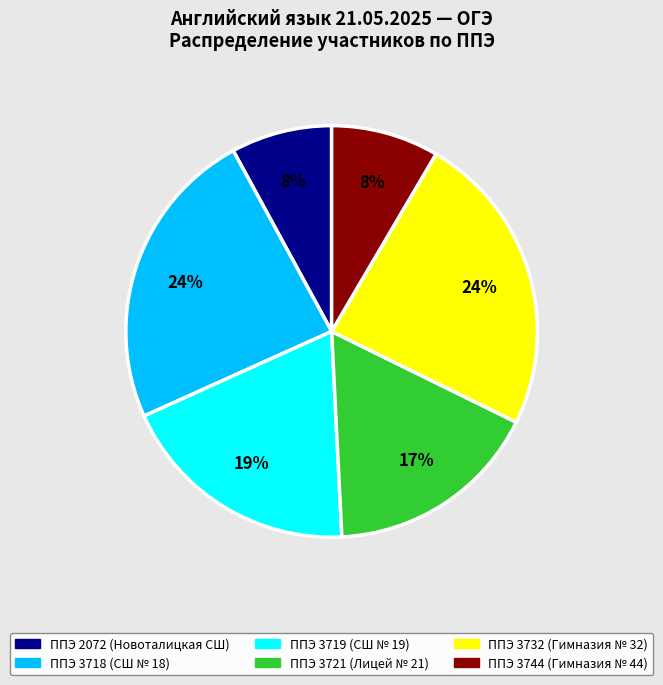

To the nearest percent, what is the difference between the largest and smallest slice percentages?

16%